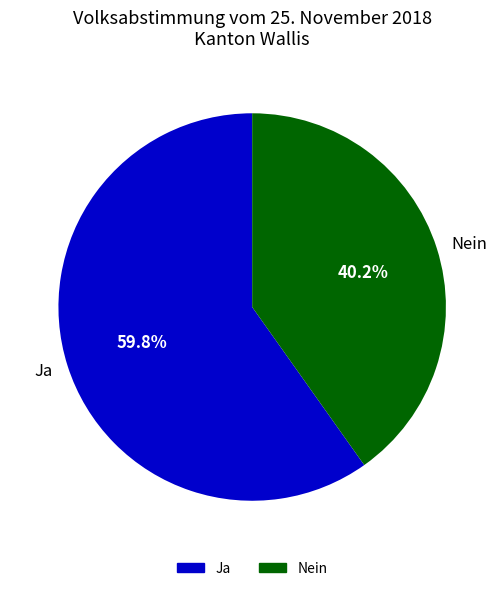

To the nearest percent, what is the combined percentage of Nein and Ja?

100%